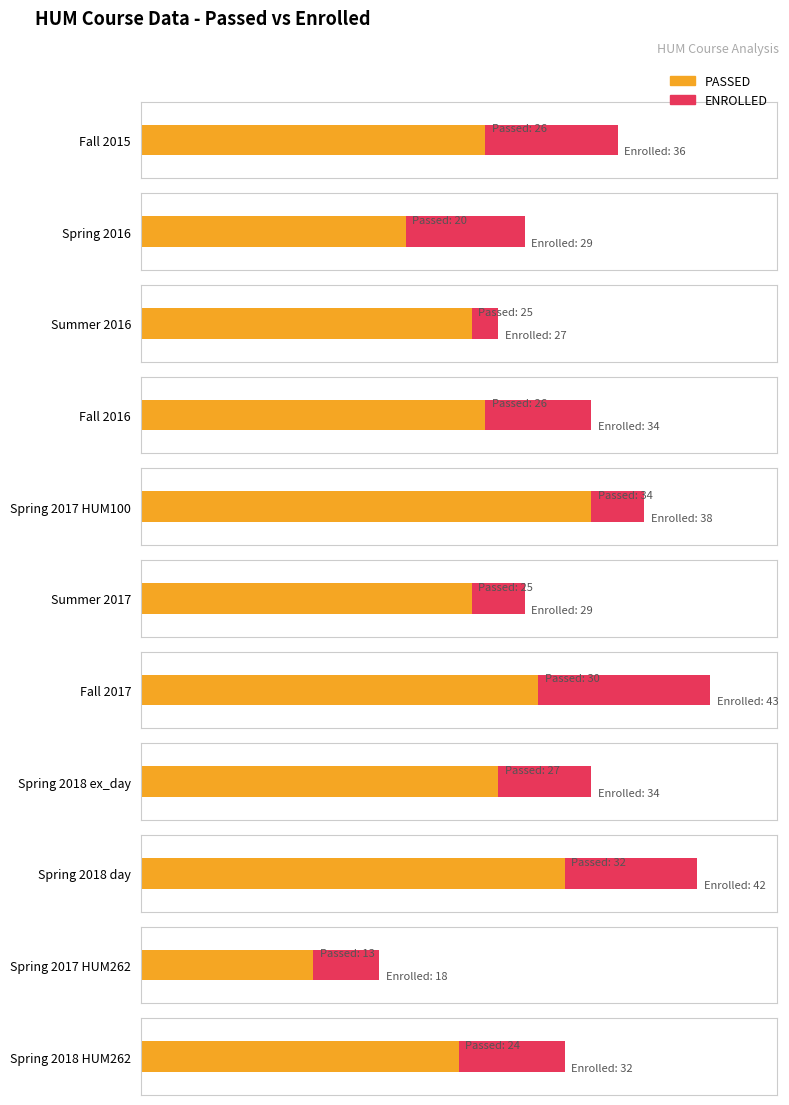

Which series has the largest total across all categories?

ENROLLED